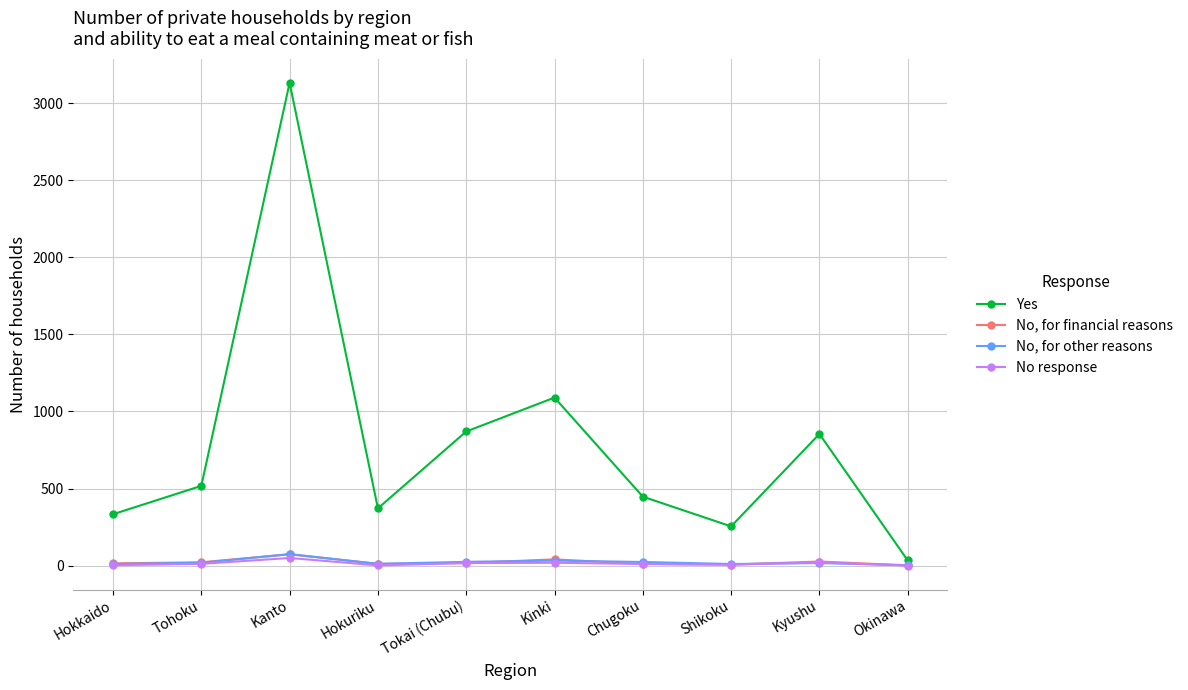

What are all the series names shown in the legend?

Yes, No, for financial reasons, No, for other reasons, No response